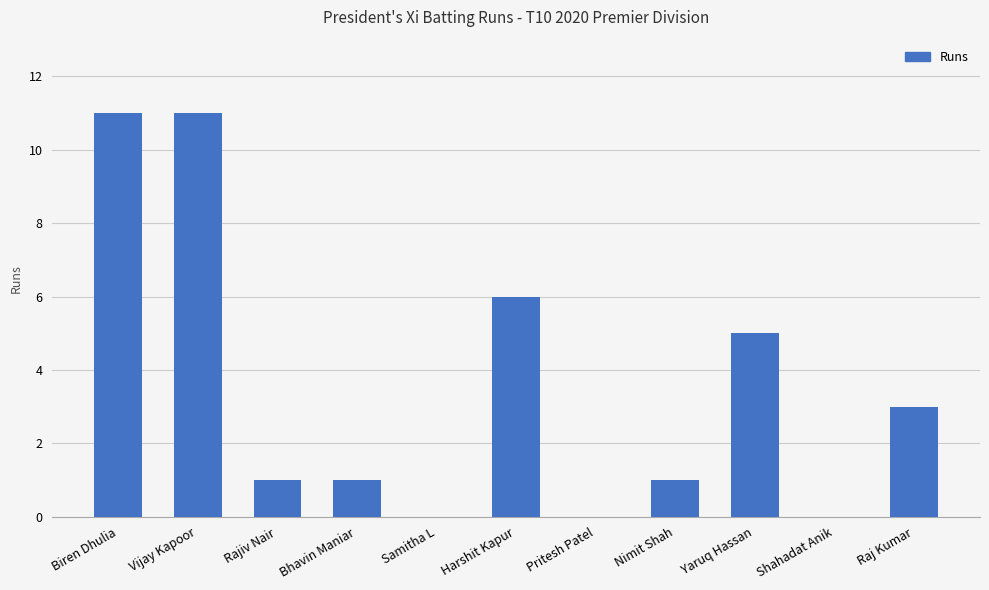

The value at Yaruq Hassan is 2. True or false?

False